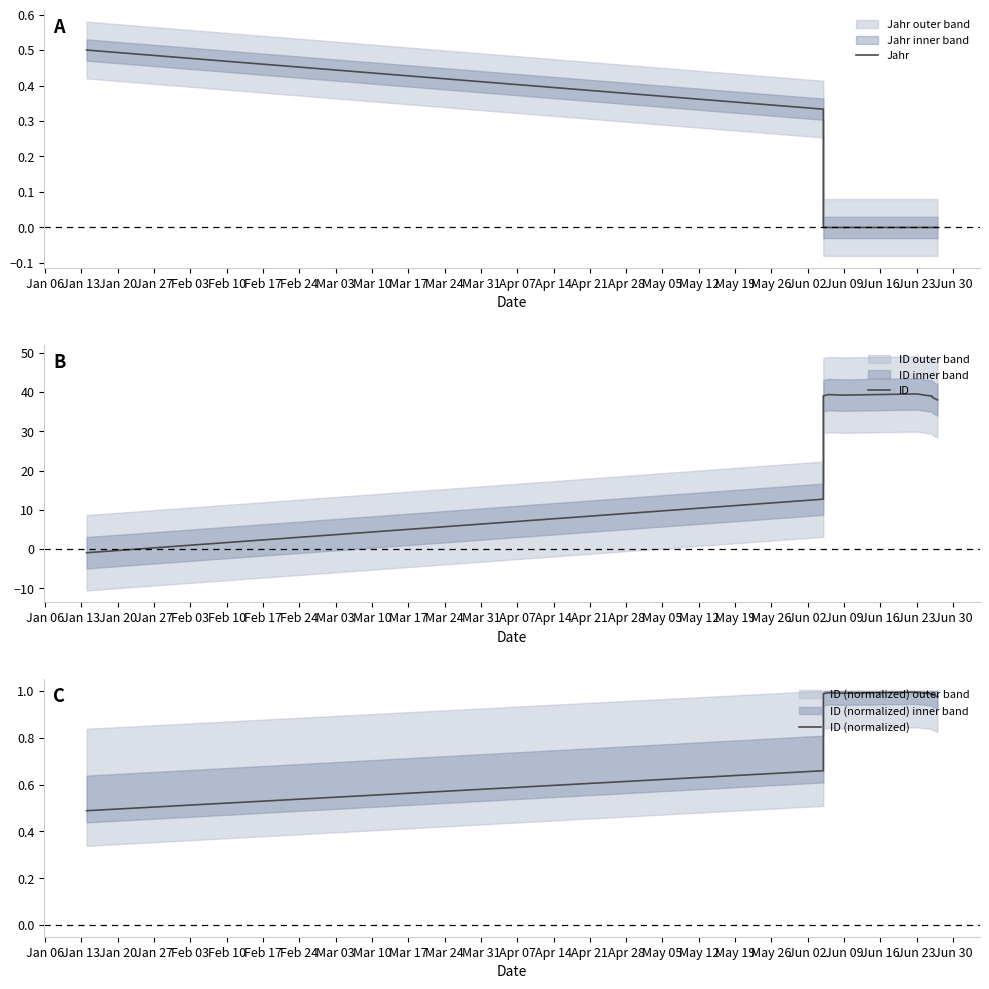

Reading right to left, transcribe all the data shown in this chart.

Jahr: 0.0	0.0	0.0	0.0	0.0	0.0	0.0	0.0	0.3	0.5
ID: 38.0	38.7	38.9	39.5	39.2	39.3	39.4	39.0	12.7	-0.9
ID (normalized): 1.0	1.0	1.0	1.0	1.0	1.0	1.0	1.0	0.7	0.5